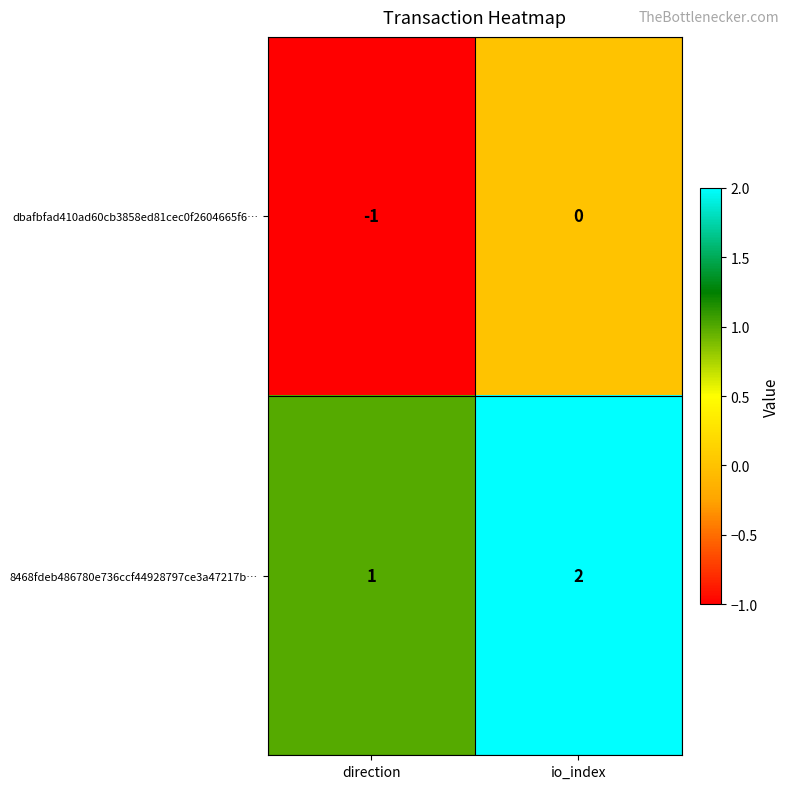

True or false: 8468fdeb486780e736ccf44928797ce3a47217b… has a value of 1 at direction.

True